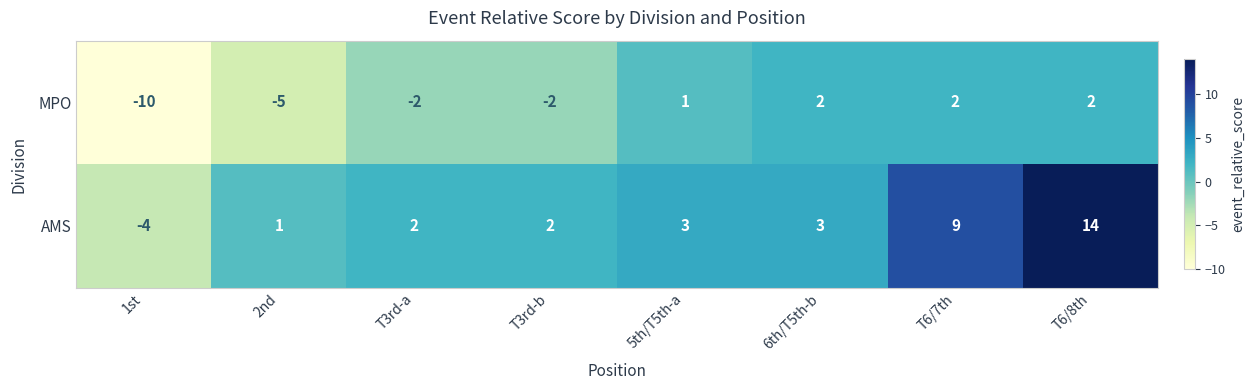

The AMS series shows 14 at T6/8th. True or false?

True